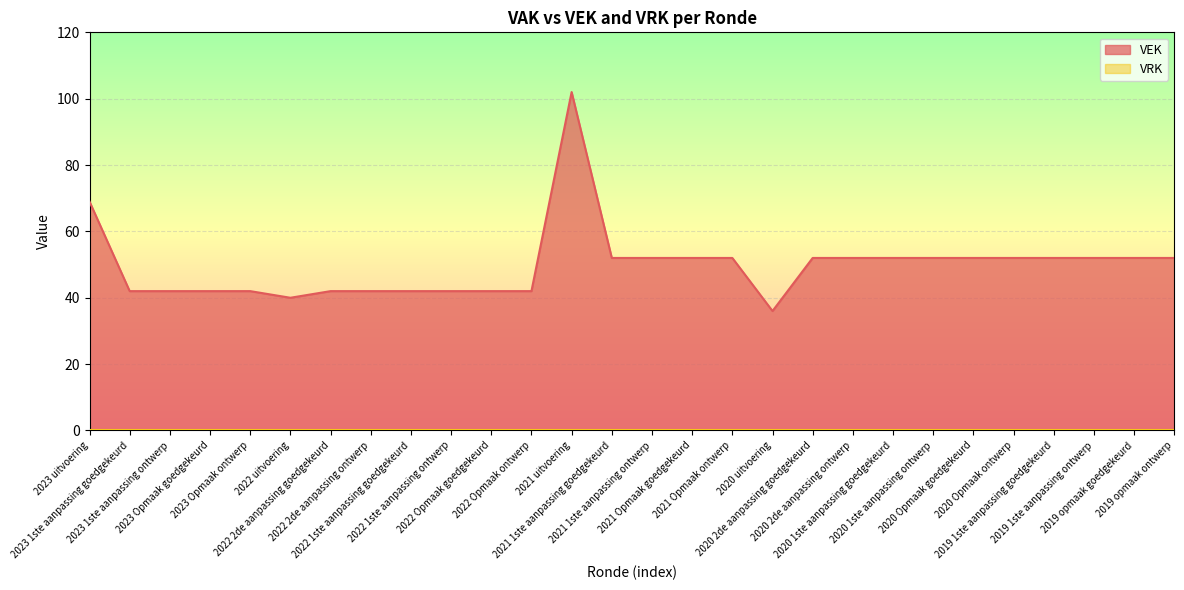

Reading left to right, what are all the values shown in this chart?

2023 uitvoering=69	2023 1ste aanpassing goedgekeurd=42	2023 1ste aanpassing ontwerp=42	2023 Opmaak goedgekeurd=42	2023 Opmaak ontwerp=42	2022 uitvoering=40	2022 2de aanpassing goedgekeurd=42	2022 2de aanpassing ontwerp=42	2022 1ste aanpassing goedgekeurd=42	2022 1ste aanpassing ontwerp=42	2022 Opmaak goedgekeurd=42	2022 Opmaak ontwerp=42	2021 uitvoering=102	2021 1ste aanpassing goedgekeurd=52	2021 1ste aanpassing ontwerp=52	2021 Opmaak goedgekeurd=52	2021 Opmaak ontwerp=52	2020 uitvoering=36	2020 2de aanpassing goedgekeurd=52	2020 2de aanpassing ontwerp=52	2020 1ste aanpassing goedgekeurd=52	2020 1ste aanpassing ontwerp=52	2020 Opmaak goedgekeurd=52	2020 Opmaak ontwerp=52	2019 1ste aanpassing goedgekeurd=52	2019 1ste aanpassing ontwerp=52	2019 opmaak goedgekeurd=52	2019 opmaak ontwerp=52